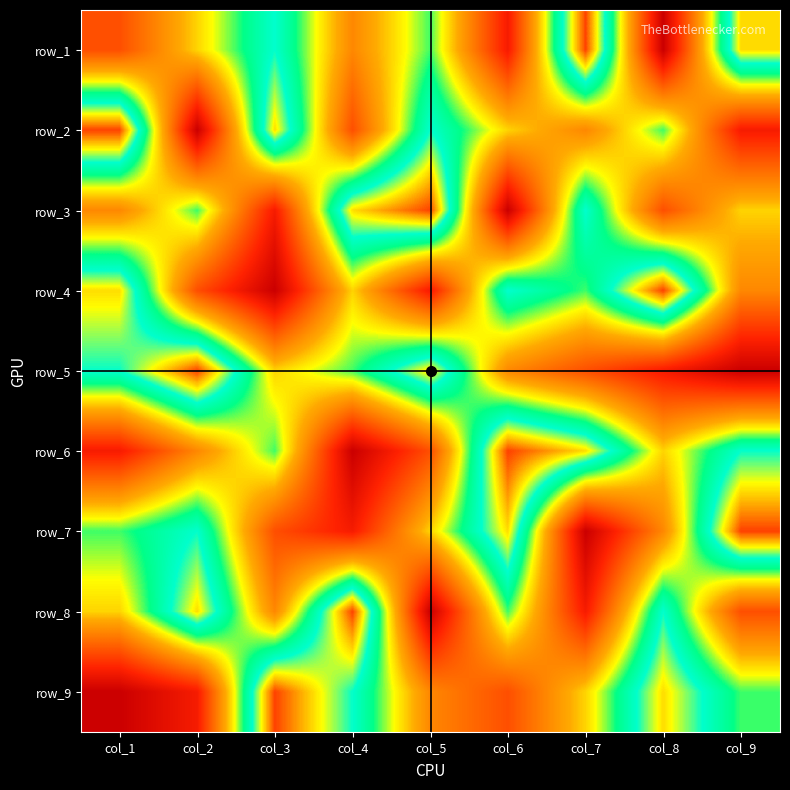

How many row_6 values are between 3 and 7?

5